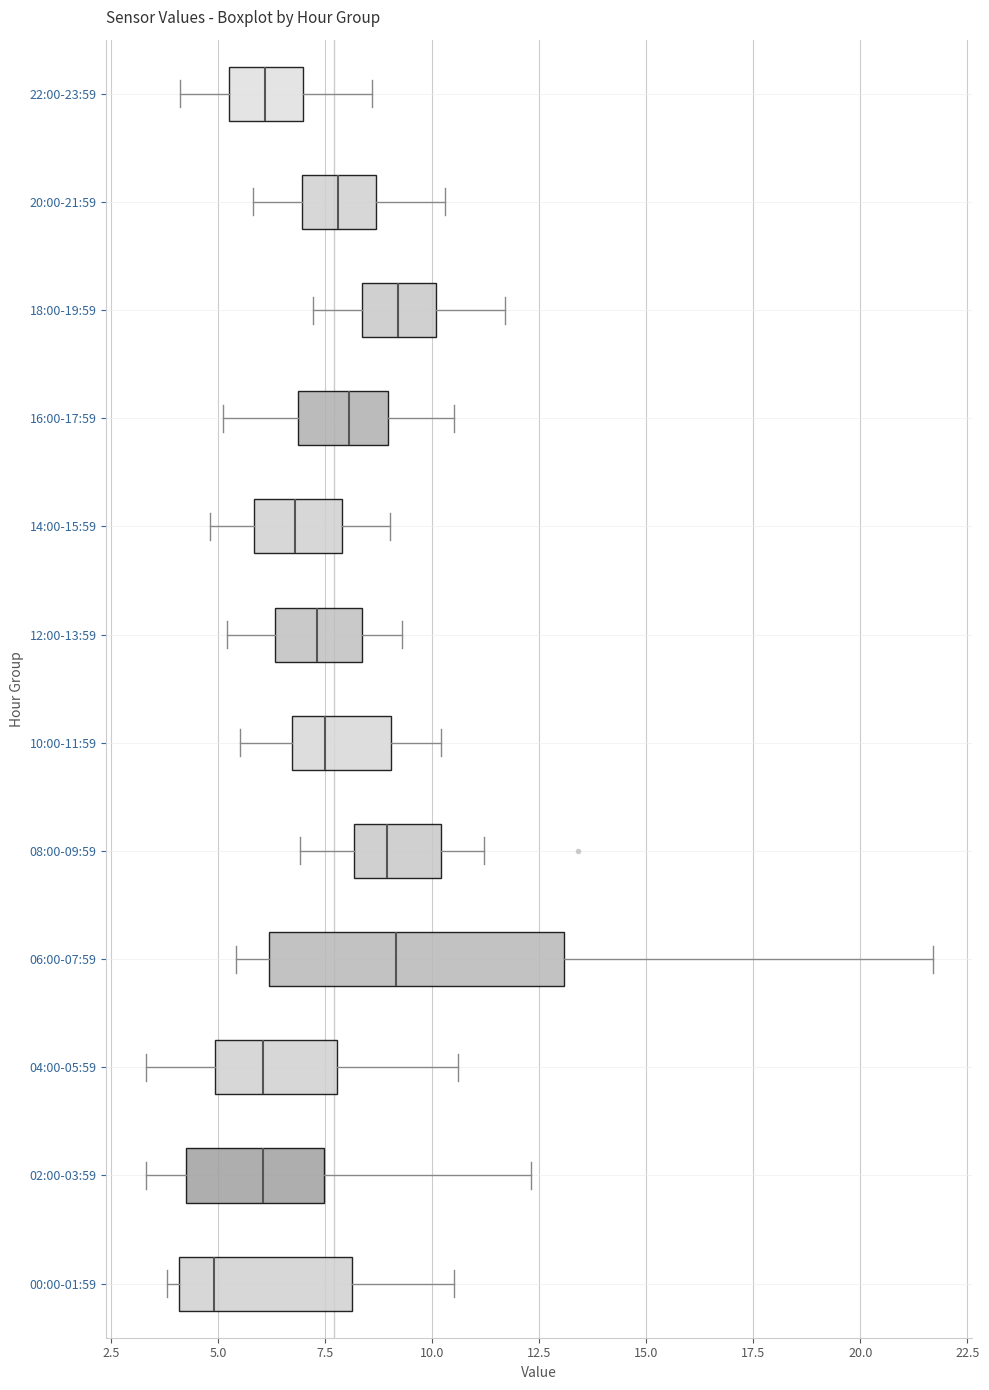

Reading bottom to top, transcribe this box plot: for each box, give where its median line is, the range the box spans, and where its two whiskers end, as read against the x-axis. The values are not printed on the chart, so give them approximately, as read against the axis.

00:00-01:59: median 5.0, box 4.0 to 8.0, whiskers 4.0 (just left of the box's left edge) to 10.5
02:00-03:59: median 6.0, box 4.5 to 7.5, whiskers 3.5 to 12.5
04:00-05:59: median 6.0, box 5.0 to 8.0, whiskers 3.5 to 10.5
06:00-07:59: median 9.0, box 6.0 to 13.0, whiskers 5.5 to 21.5
08:00-09:59: median 9.0, box 8.0 to 10.0, whiskers 7.0 to 11.0
10:00-11:59: median 7.5, box 6.5 to 9.0, whiskers 5.5 to 10.0
12:00-13:59: median 7.5, box 6.5 to 8.5, whiskers 5.0 to 9.5
14:00-15:59: median 7.0, box 6.0 to 8.0, whiskers 5.0 to 9.0
16:00-17:59: median 8.0, box 7.0 to 9.0, whiskers 5.0 to 10.5
18:00-19:59: median 9.0, box 8.5 to 10.0, whiskers 7.0 to 11.5
20:00-21:59: median 8.0, box 7.0 to 8.5, whiskers 6.0 to 10.5
22:00-23:59: median 6.0, box 5.5 to 7.0, whiskers 4.0 to 8.5